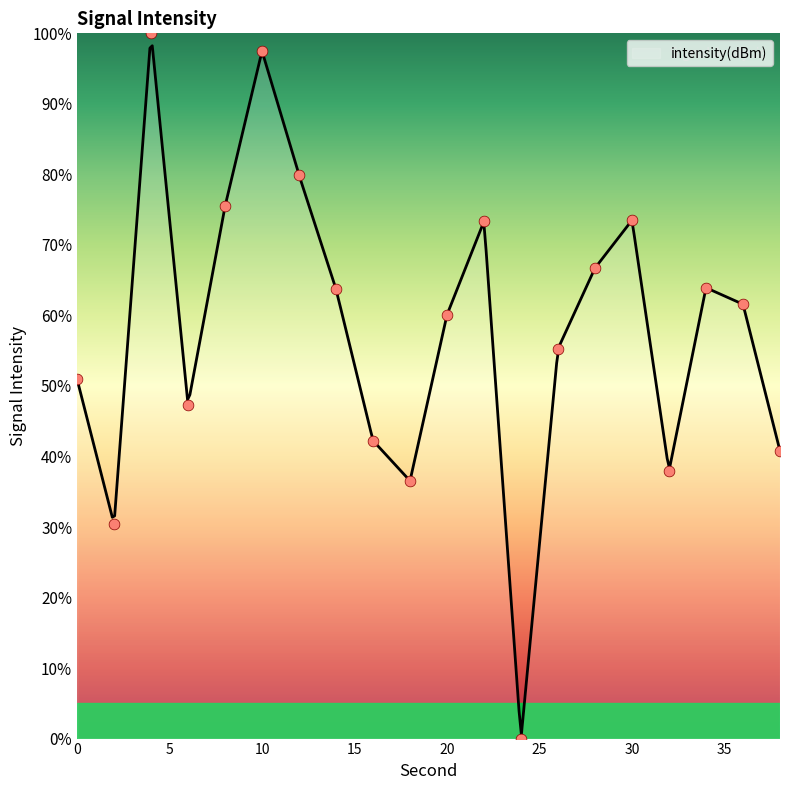

Approximately how many times larger is the value at 18 compared to 34?

0.6